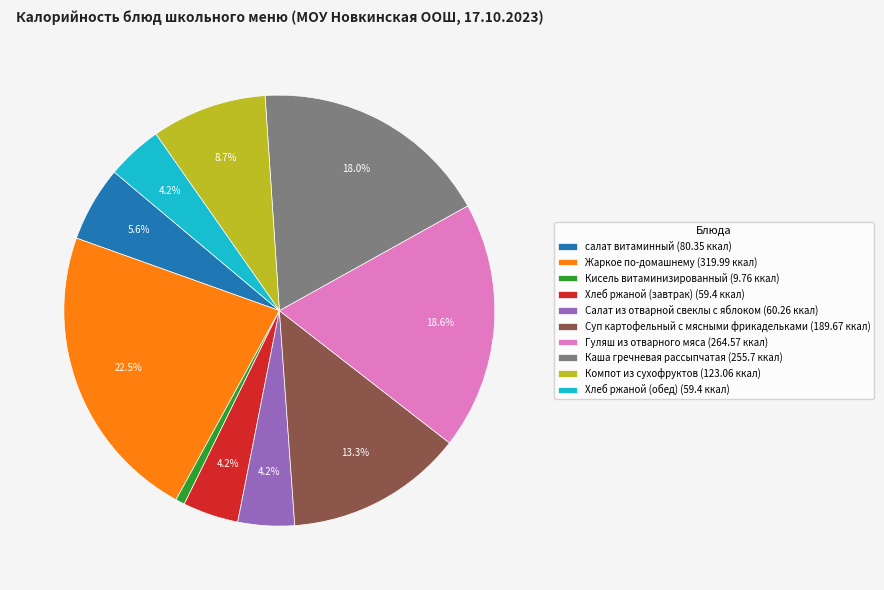

Is there a majority slice in this chart?

No